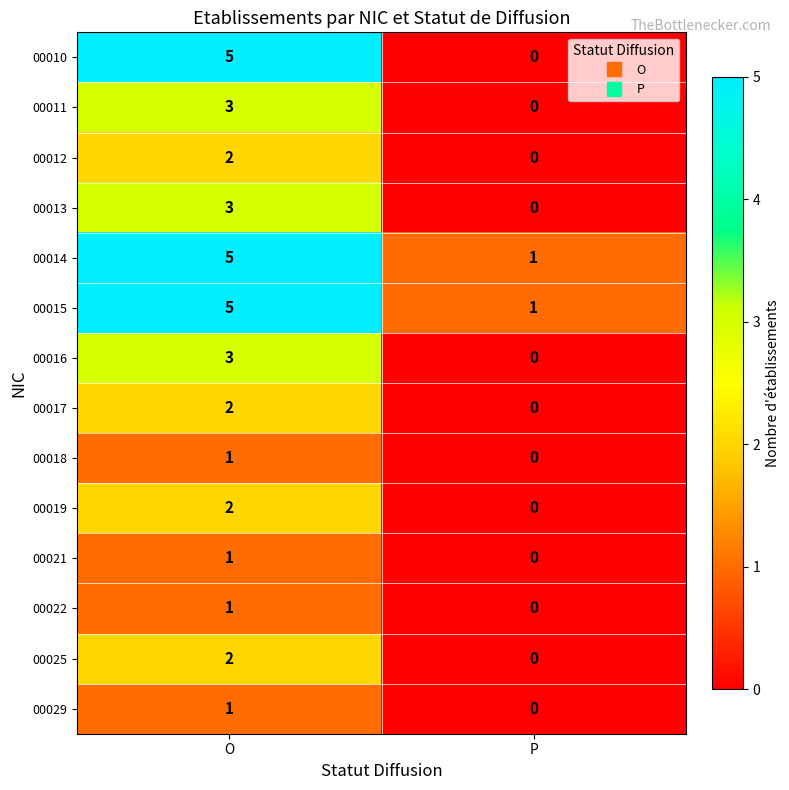

Which series has the widest spread of values?

00010